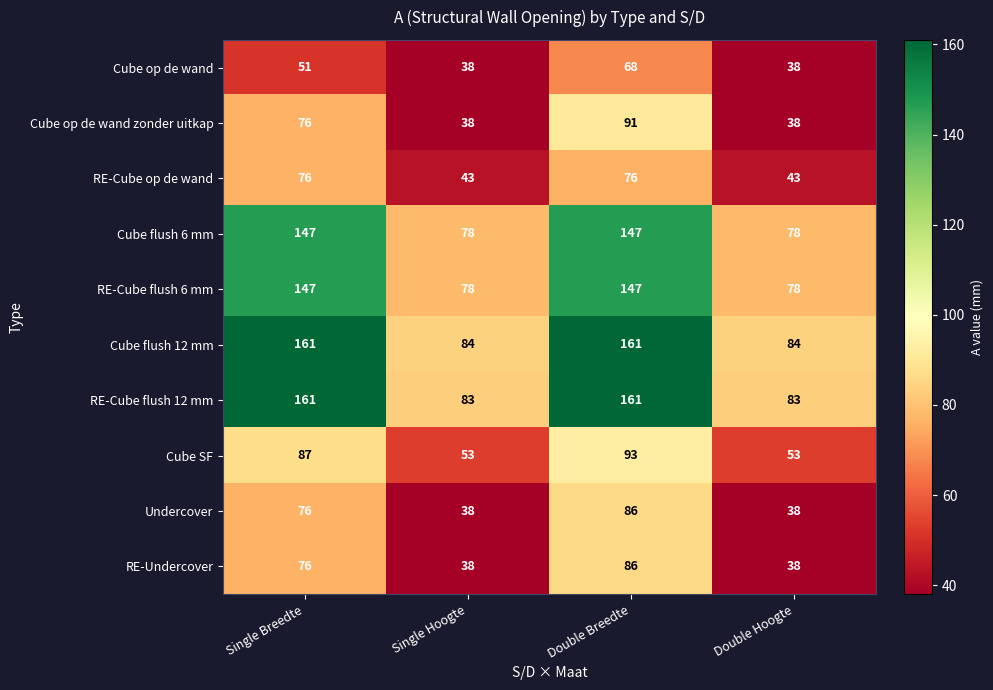

How many data points does each series have?

4